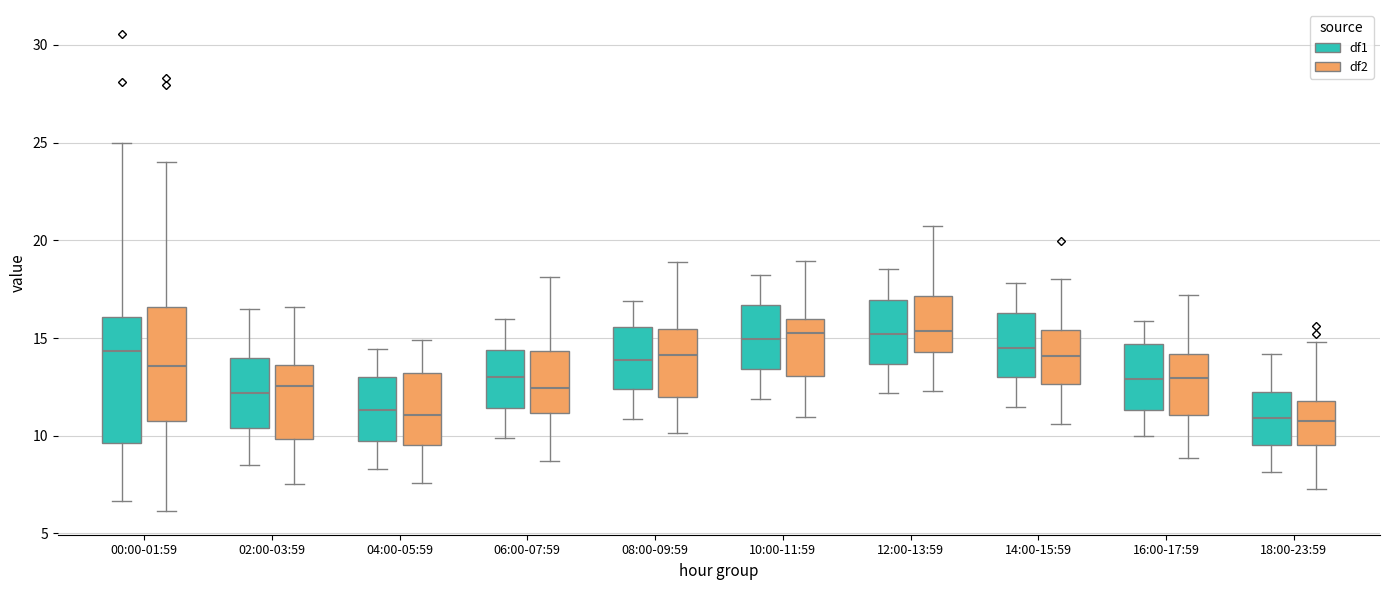

Which box is the tallest, from its lower edge to its upper edge?

00:00-01:59 (df1)